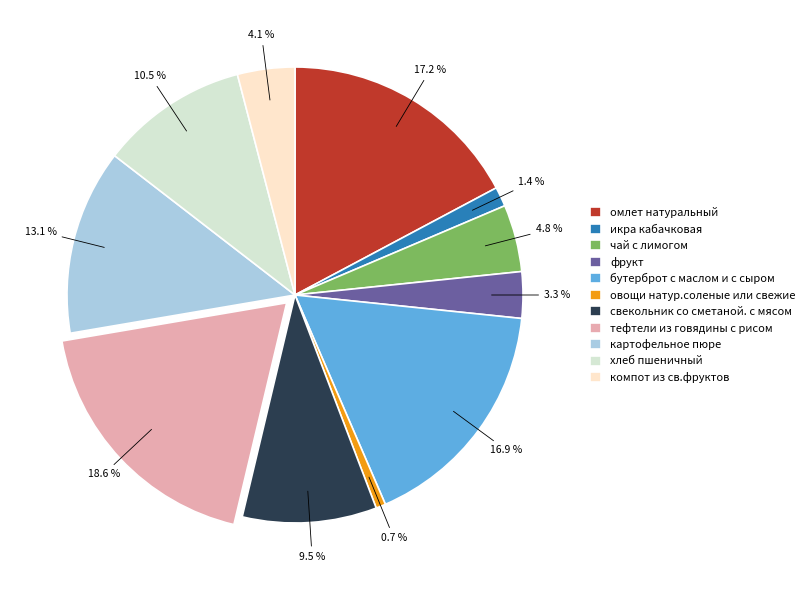

Which category has the biggest portion of the pie?

тефтели из говядины с рисом